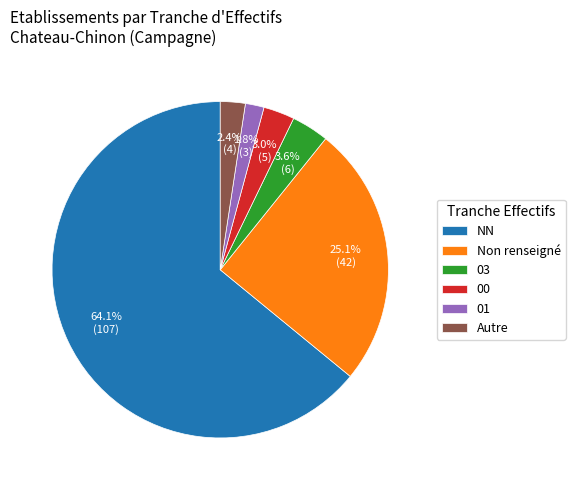

Which slice represents more than half of the pie?

NN